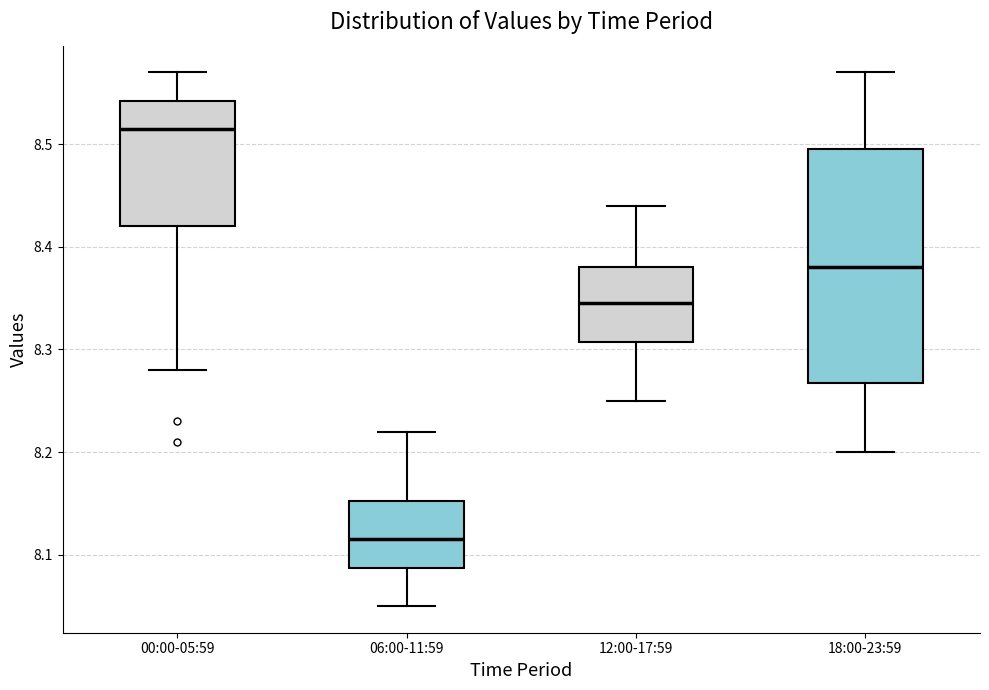

Which box's median line is the lowest?

06:00-11:59